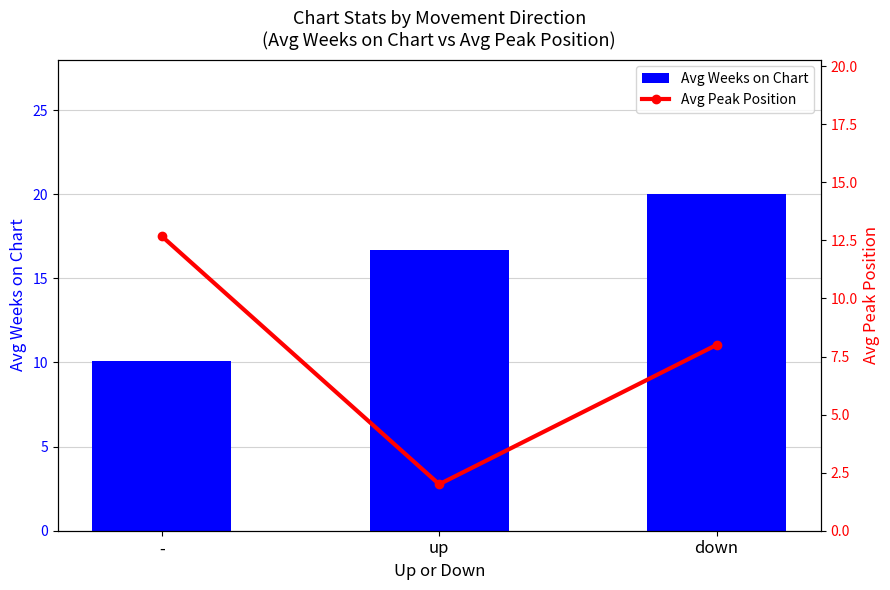

Reading right to left, transcribe all the data shown in this chart.

Avg Weeks on Chart: 20.0	16.7	10.1
Avg Peak Position: 8.0	2.0	12.7